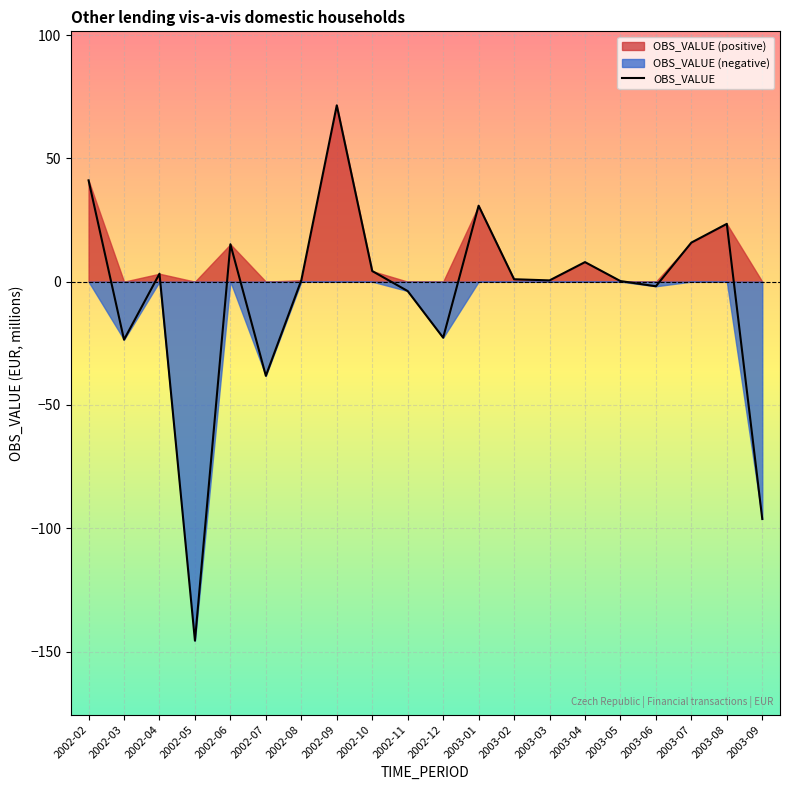

List the labels in order of value, smallest first.

2002-05, 2003-09, 2002-07, 2002-03, 2002-12, 2002-11, 2003-06, 2003-05, 2003-03, 2002-08, 2003-02, 2002-04, 2002-10, 2003-04, 2002-06, 2003-07, 2003-08, 2003-01, 2002-02, 2002-09